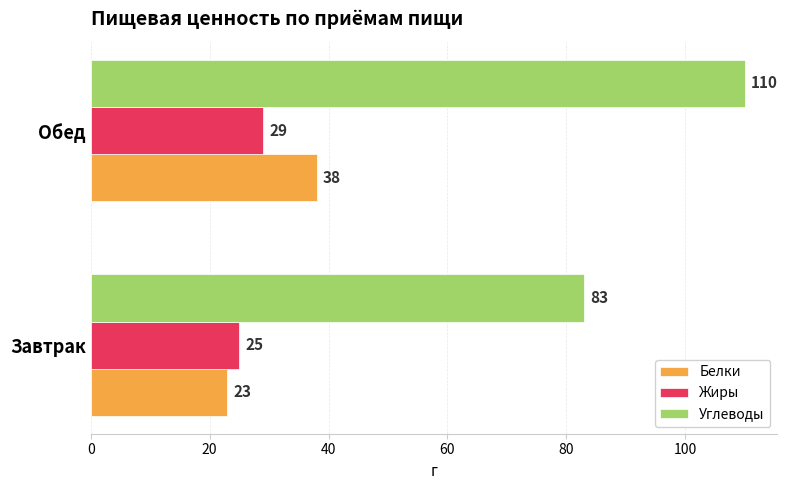

At which category is the sum across all series the highest?

Обед